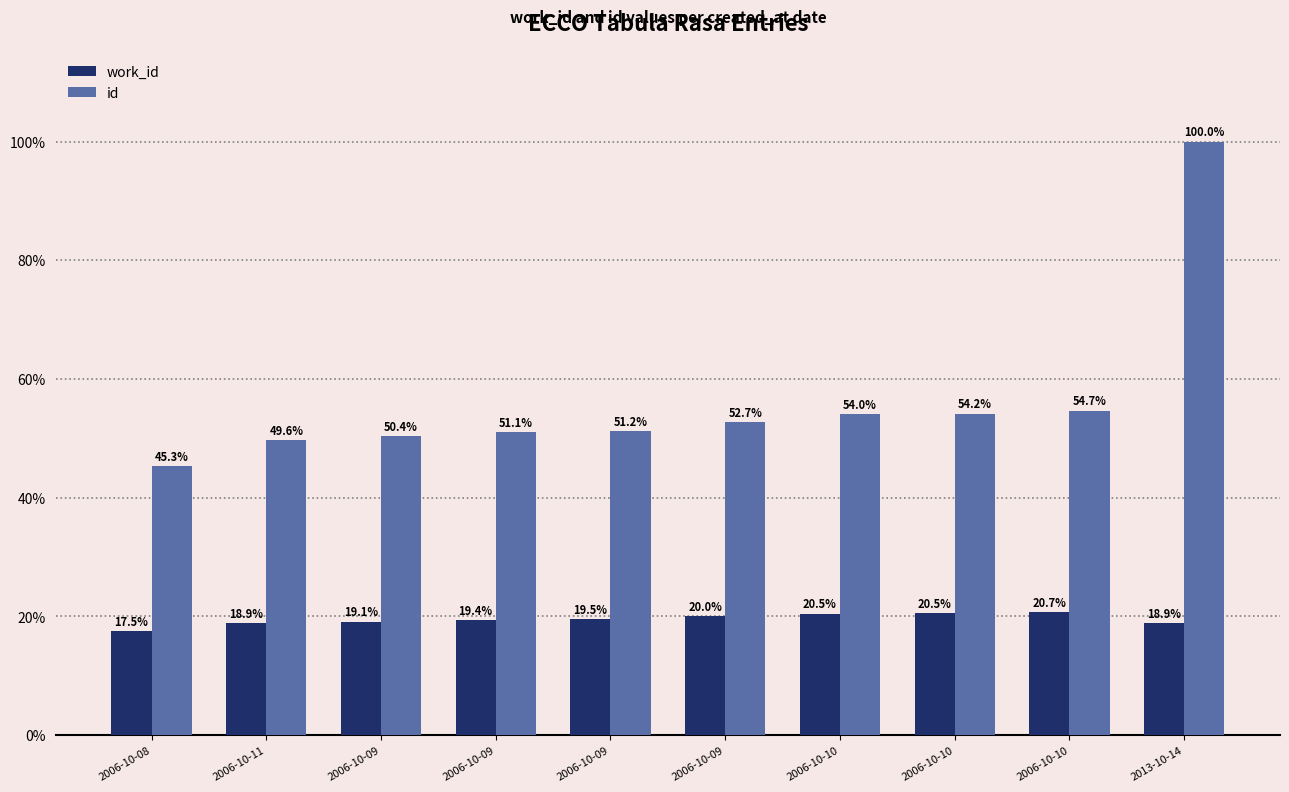

What are all the series names shown in the legend?

work_id, id